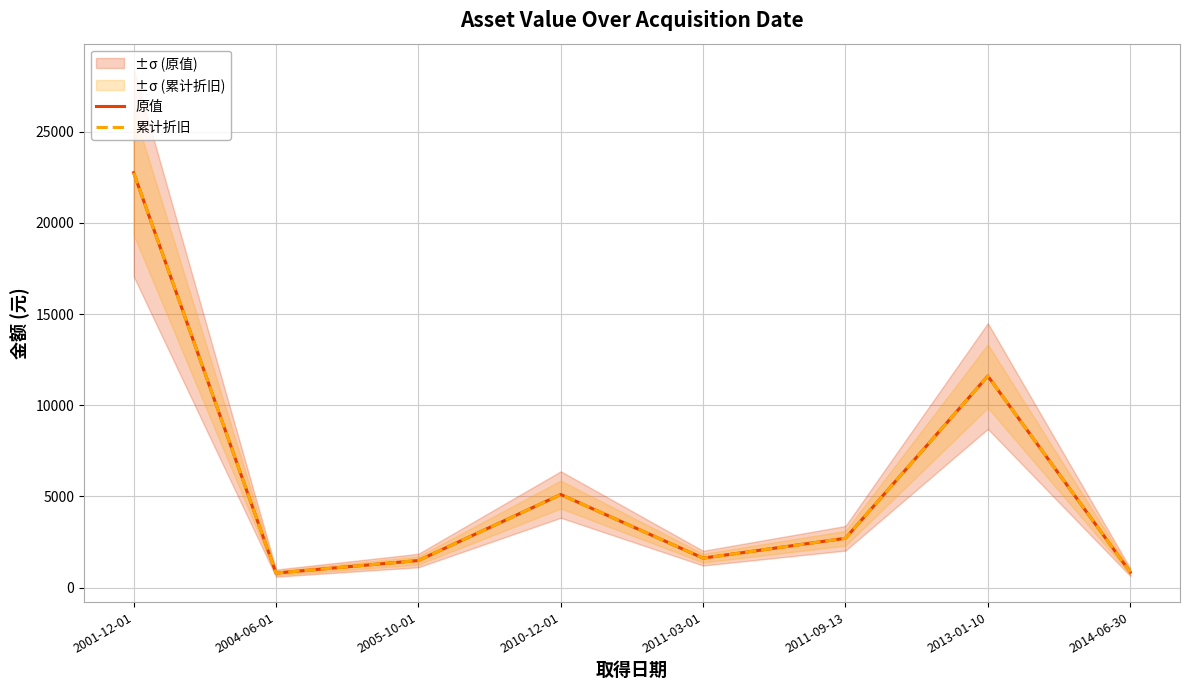

Does the chart display data point markers on the line(s)?

No